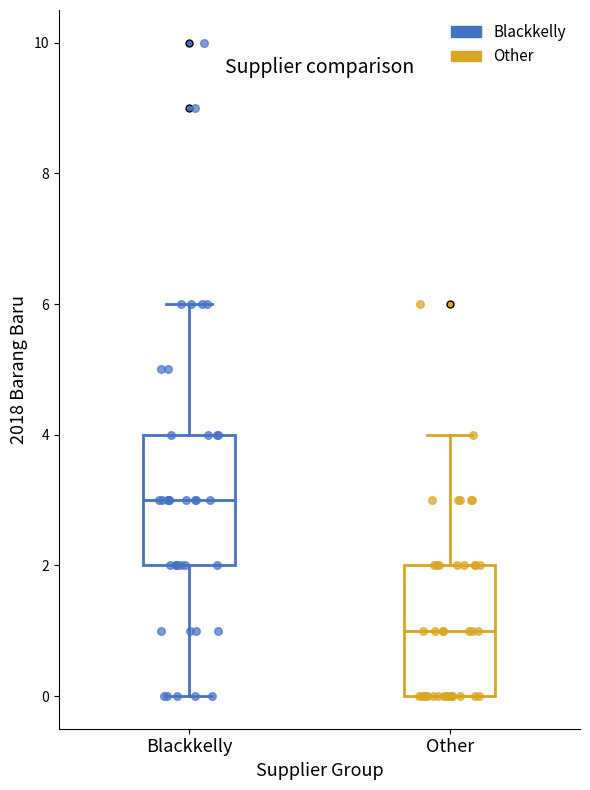

Which box has the lowest median line?

Other